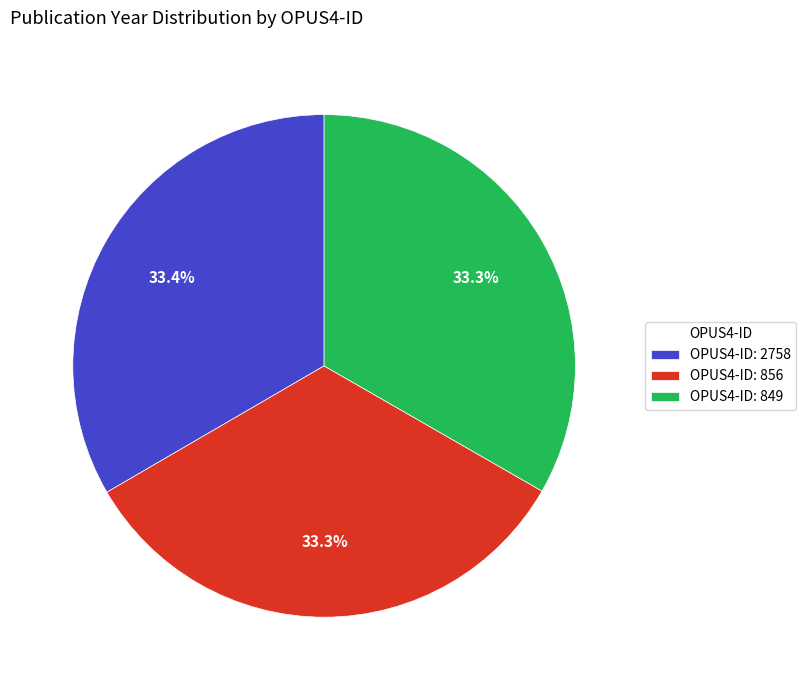

Does OPUS4-ID: 849 account for over 50% of the chart?

No